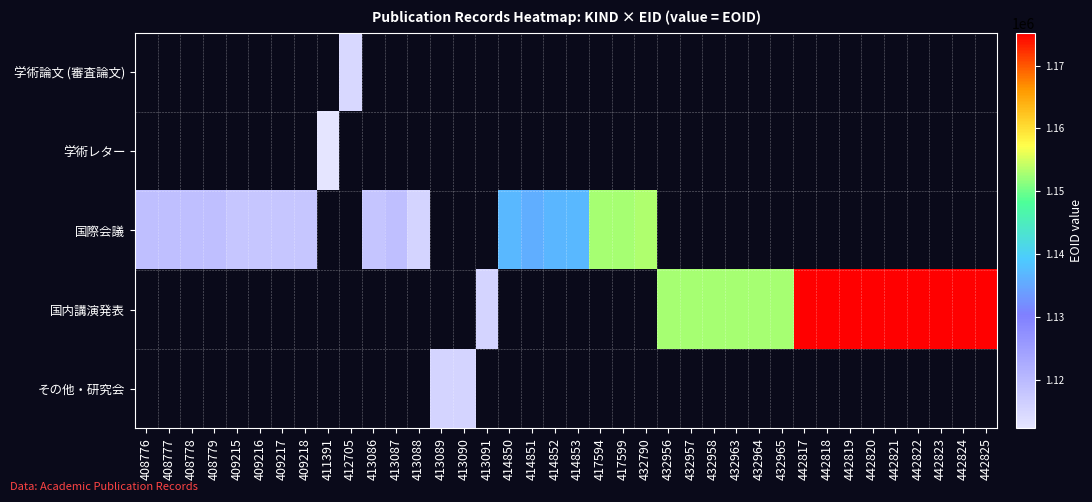

How many series are shown in this chart?

5